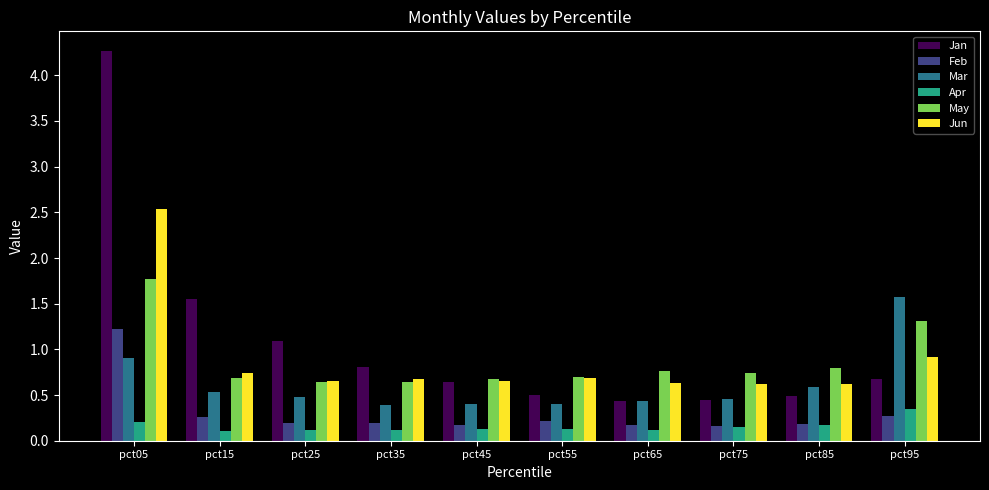

True or false: Jun has a value of 0.8 at pct85.

False